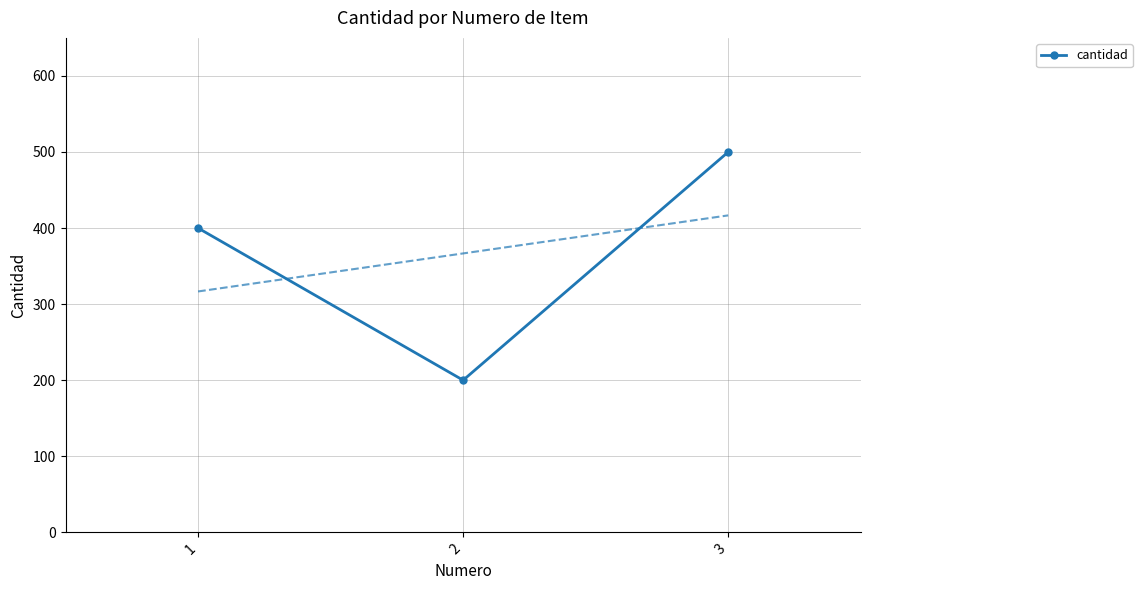

Reading left to right, extract all data points from this chart.

1=400	2=200	3=500